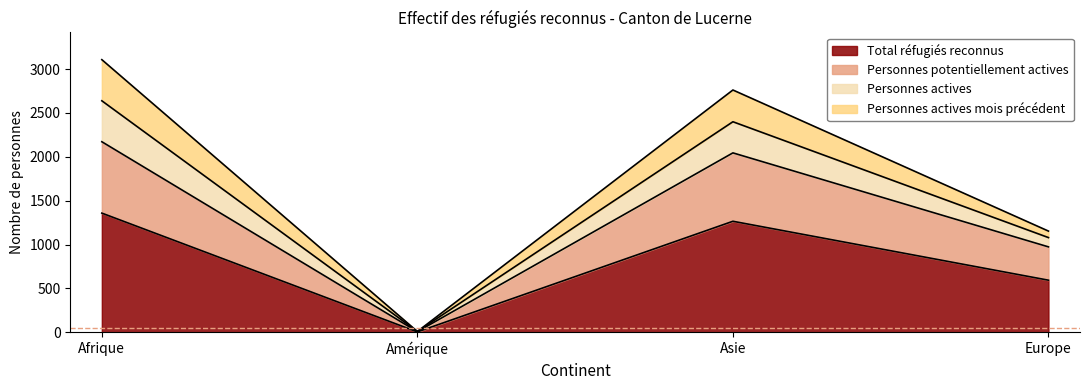

Count the number of categories in the chart.

4